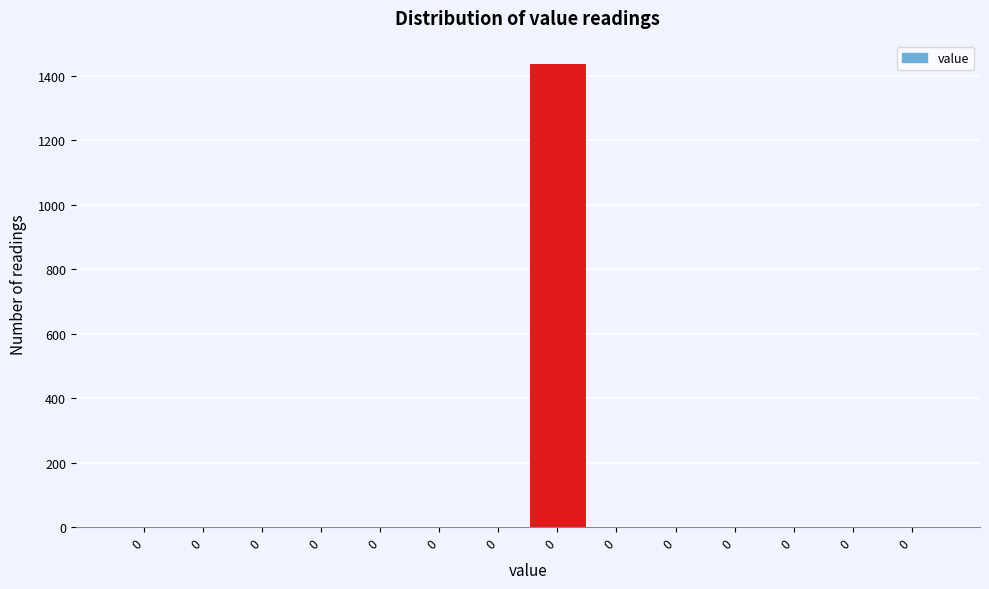

Count the number of data series in this chart.

1